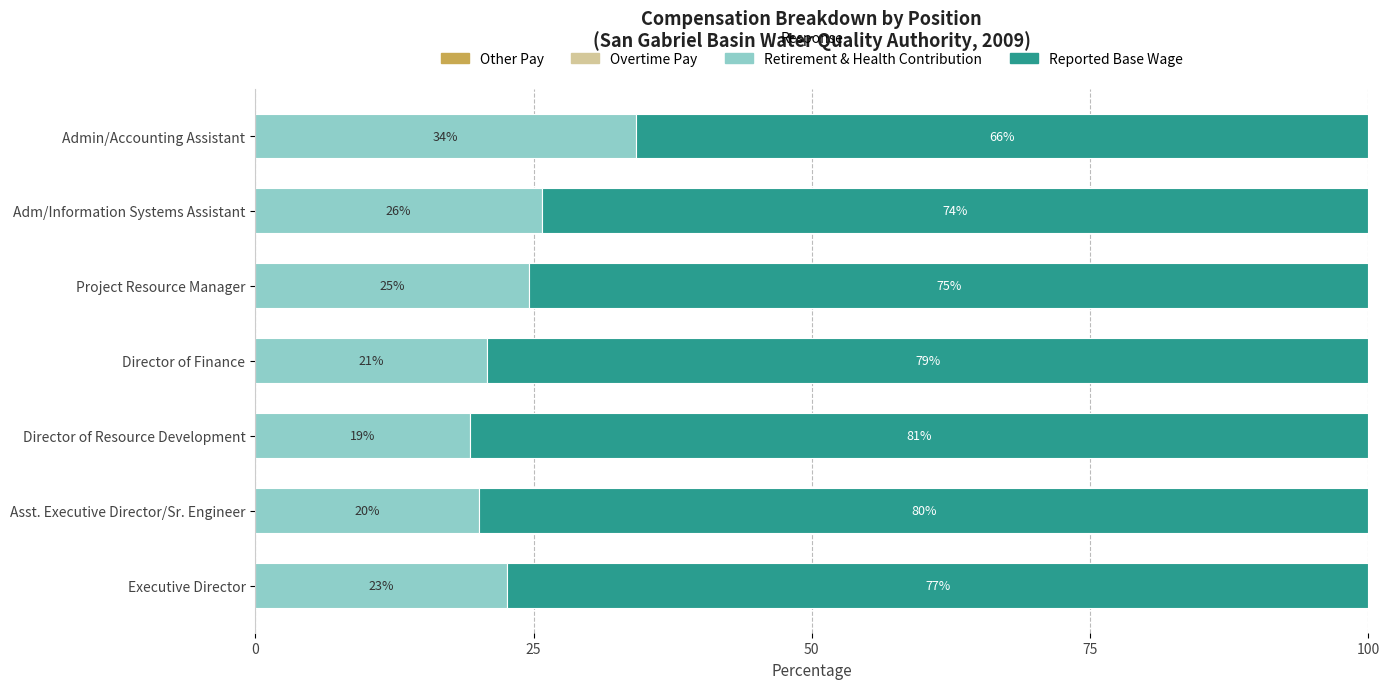

Where is Retirement & Health Contribution nearest to the value 26?

Adm/Information Systems Assistant